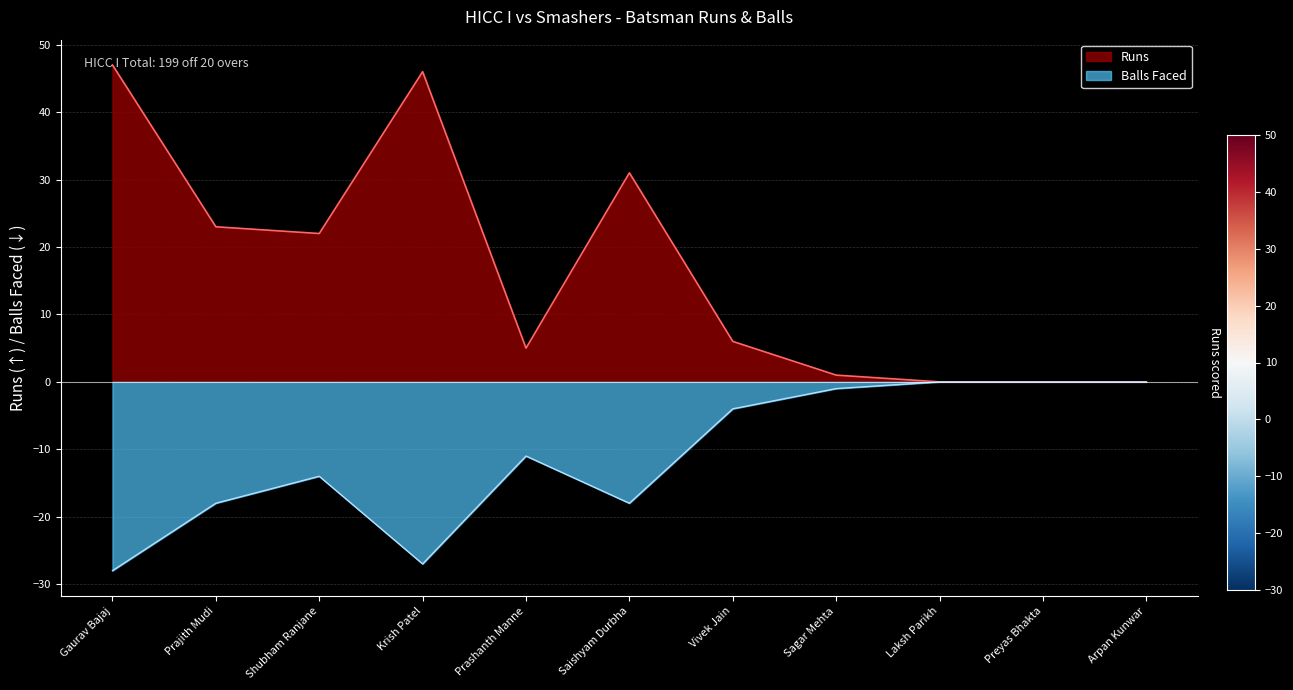

At which label does Balls reach its minimum?

Gaurav Bajaj